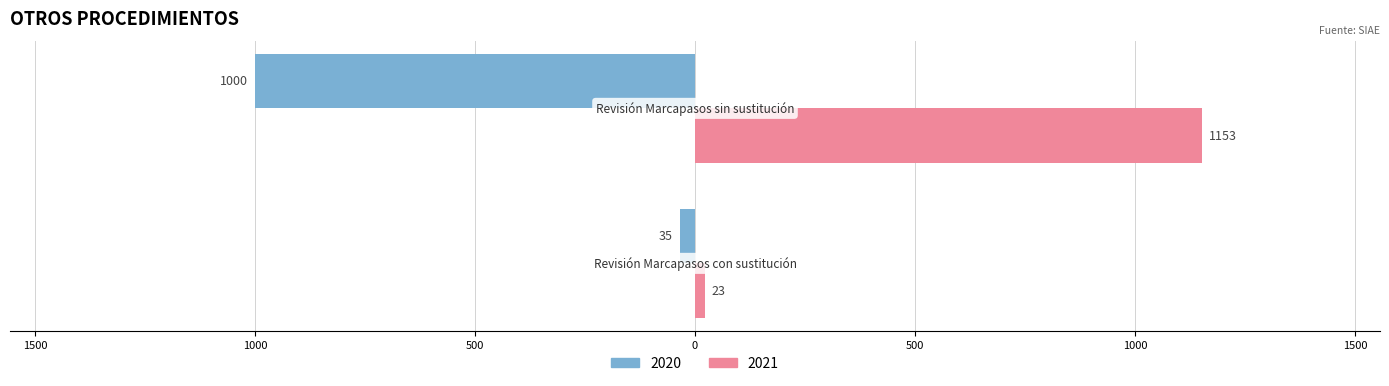

What is the average value of the 2021 series?

588